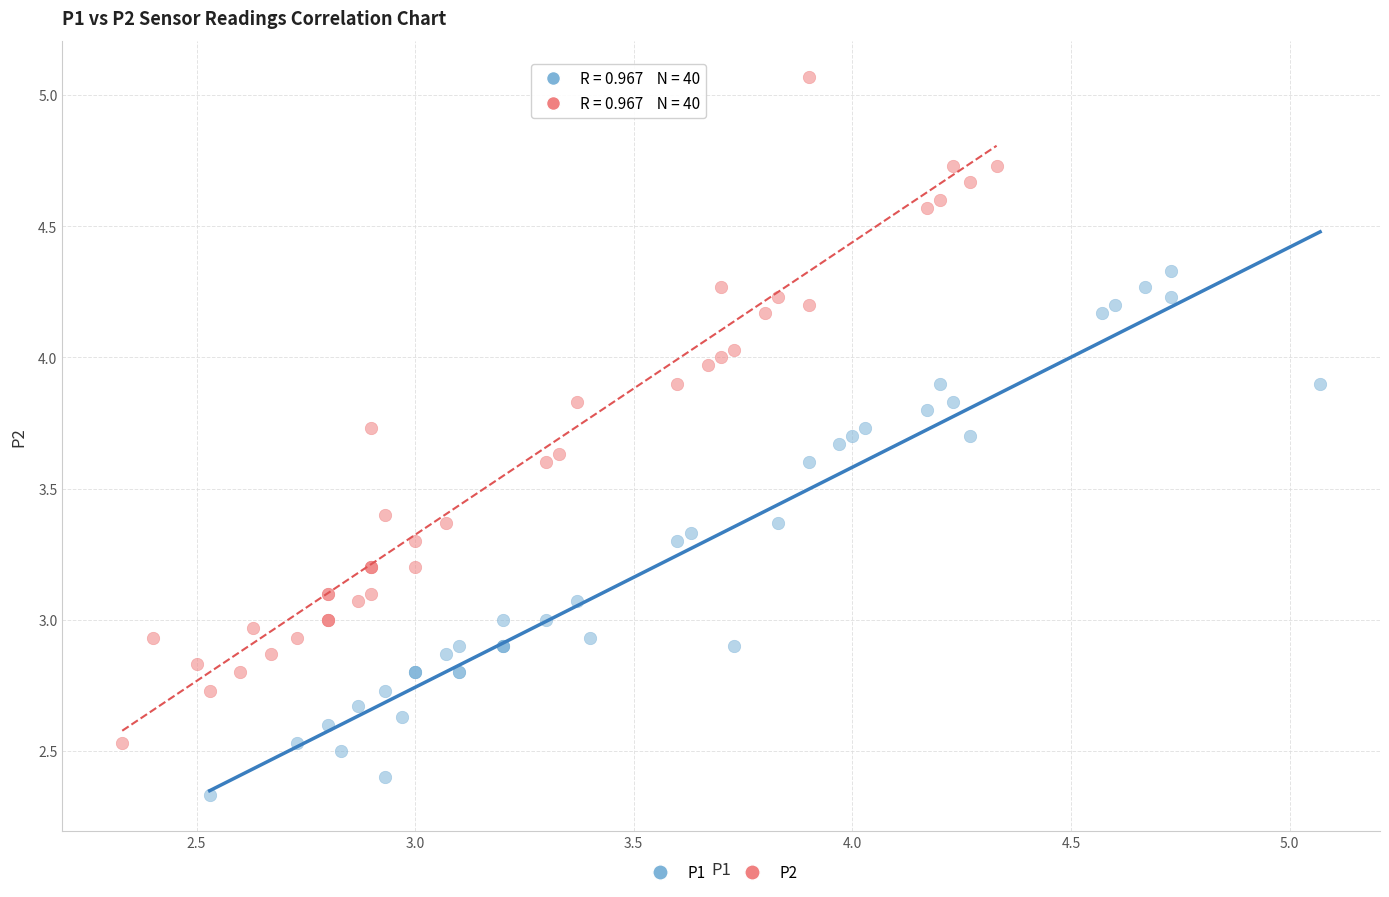

Which series contains the lowest Y value?

P1